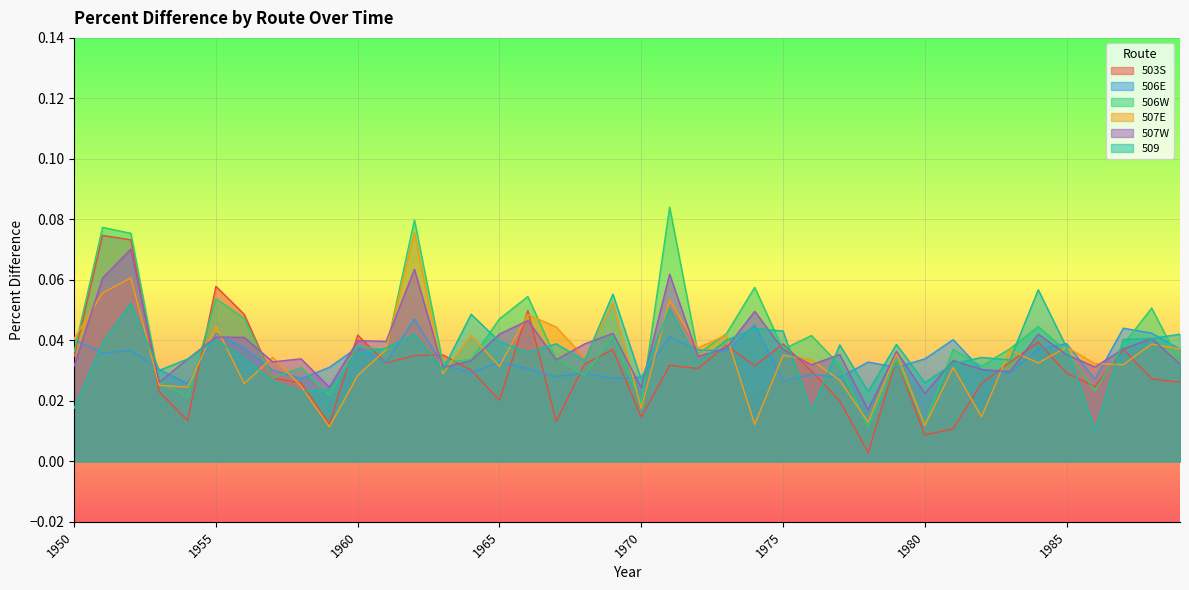

At which category does 506E reach its first local peak?

1952